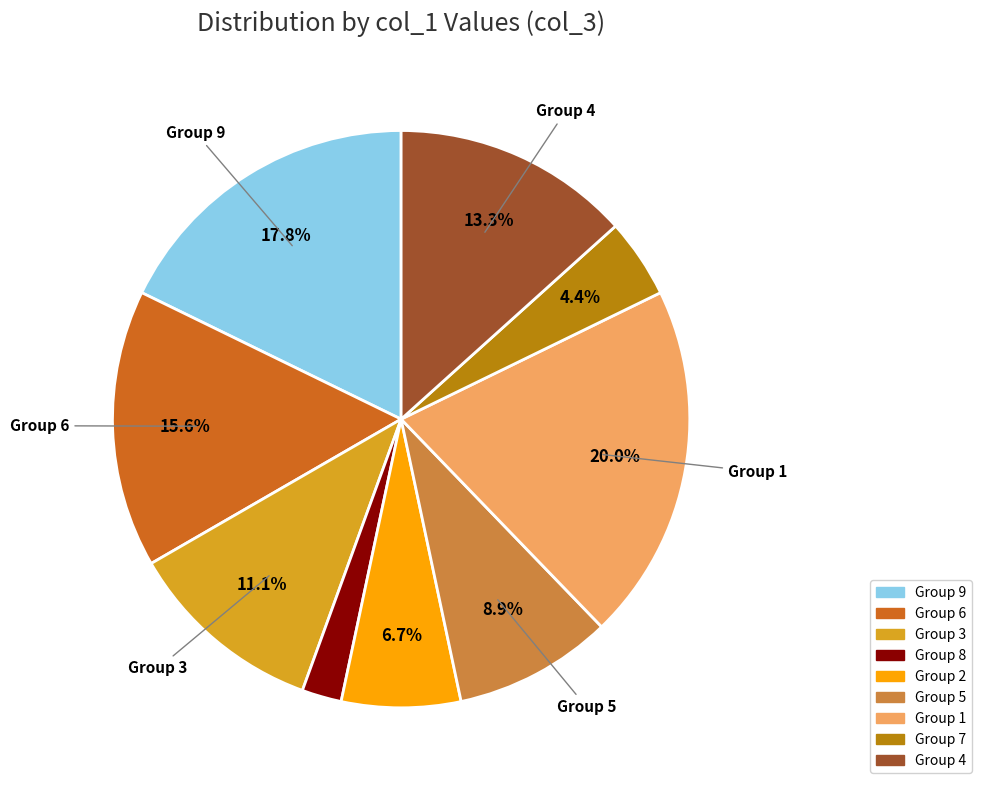

Is there a majority slice in this chart?

No